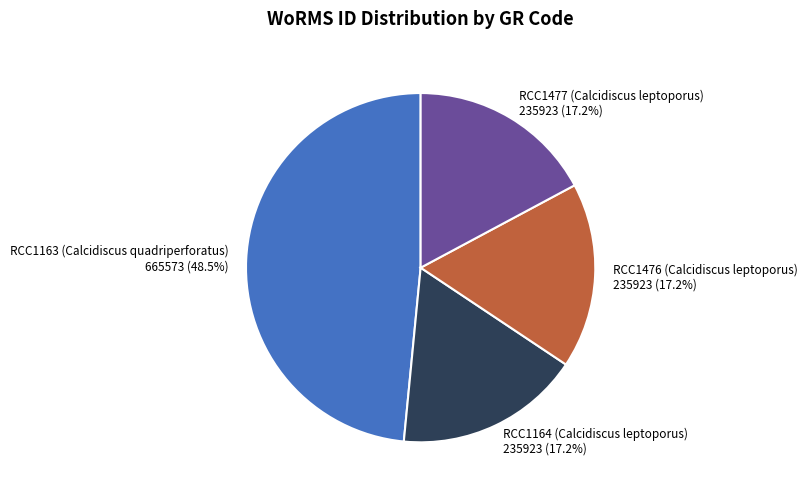

Does any single category account for the majority?

No